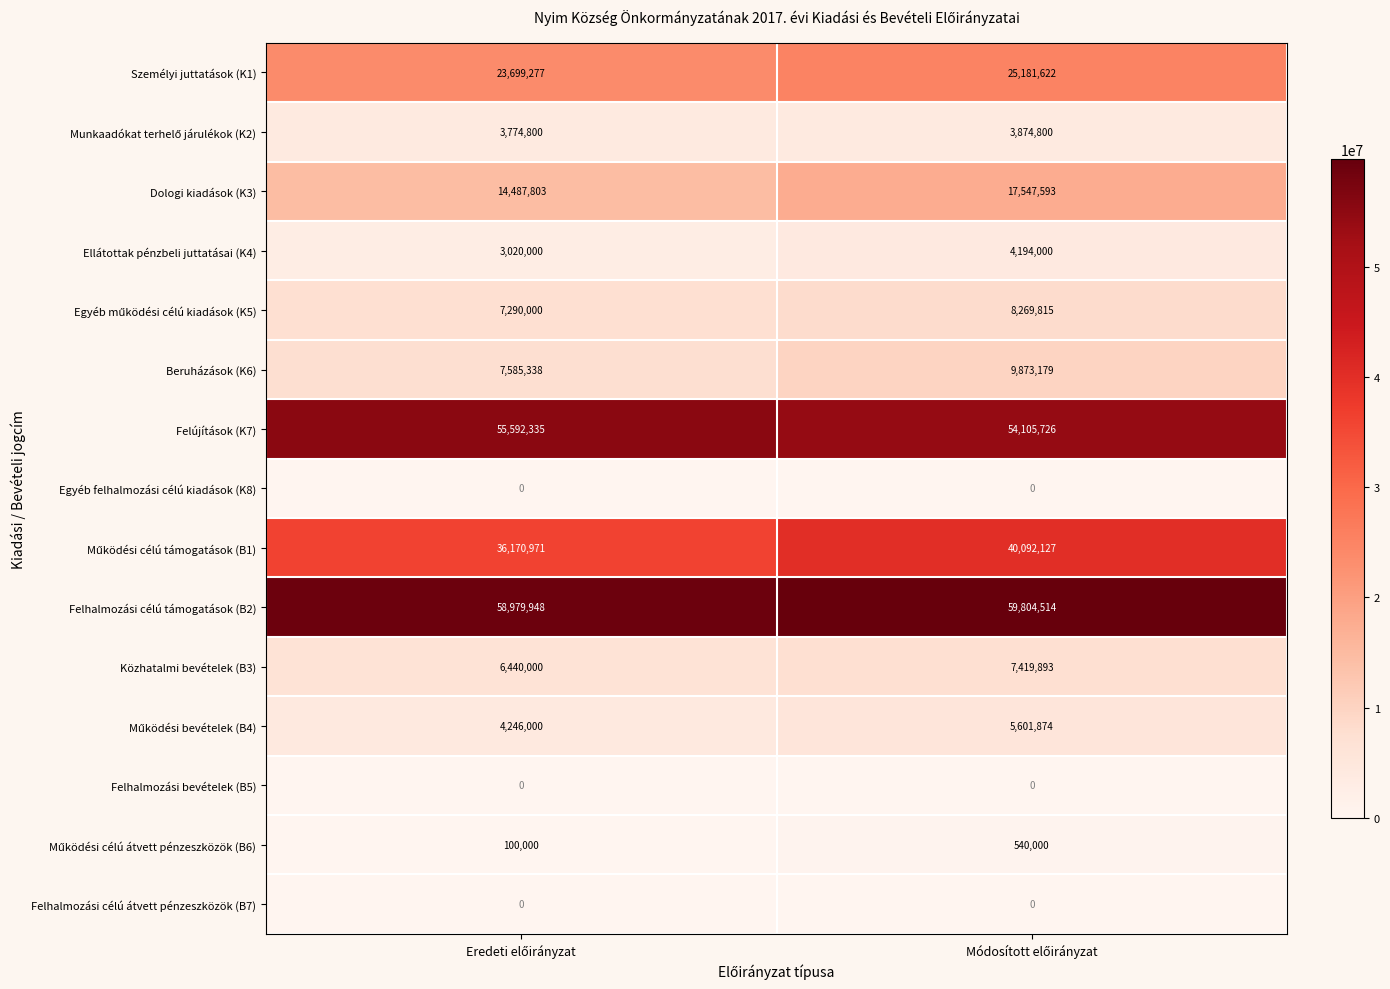

What is the greatest value displayed?

59804514